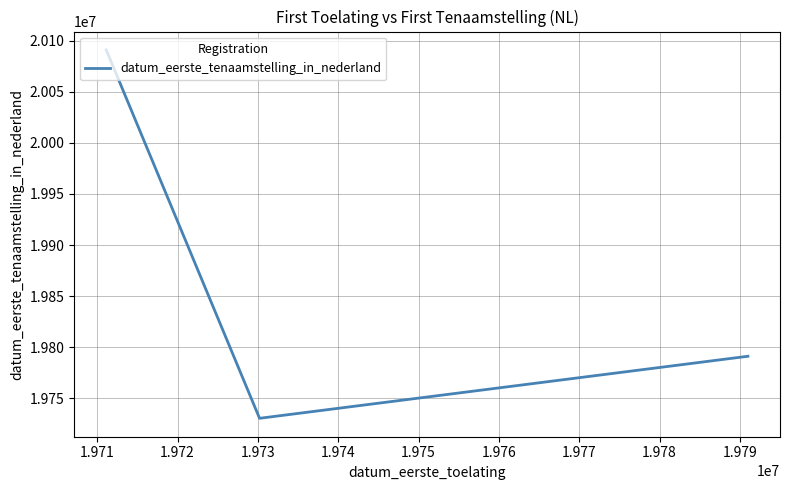

What is the minimum value shown in the chart?

19730208